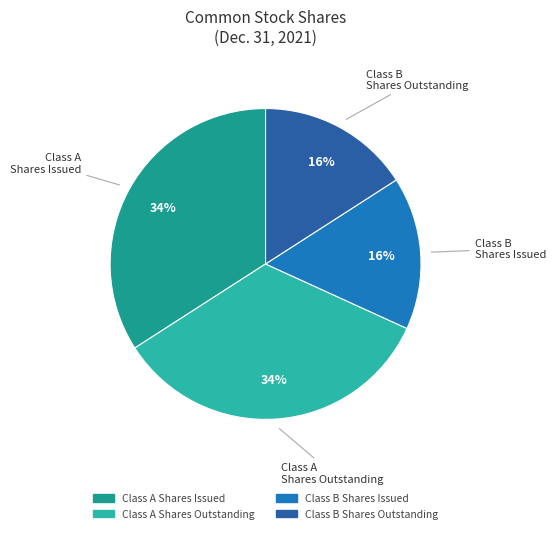

To the nearest percent, what percentage of the pie is Class A Shares Outstanding?

34%